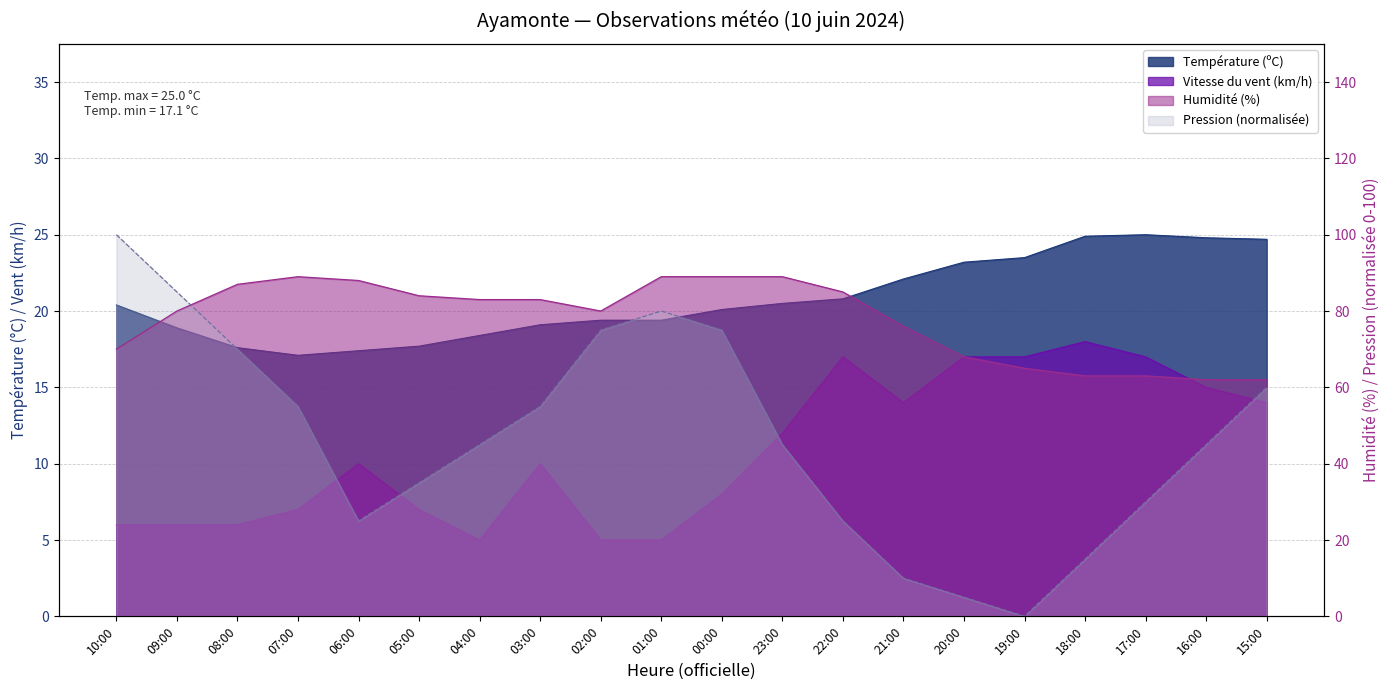

Reading left to right, what are all the values shown in this chart?

Température (ºC): 10:00=20.4	09:00=18.9	08:00=17.6	07:00=17.1	06:00=17.4	05:00=17.7	04:00=18.4	03:00=19.1	02:00=19.4	01:00=19.4	00:00=20.1	23:00=20.5	22:00=20.8	21:00=22.1	20:00=23.2	19:00=23.5	18:00=24.9	17:00=25.0	16:00=24.8	15:00=24.7
Humidité (%): 10:00=70.0	09:00=80.0	08:00=87.0	07:00=89.0	06:00=88.0	05:00=84.0	04:00=83.0	03:00=83.0	02:00=80.0	01:00=89.0	00:00=89.0	23:00=89.0	22:00=85.0	21:00=76.0	20:00=68.0	19:00=65.0	18:00=63.0	17:00=63.0	16:00=62.0	15:00=62.0
Vitesse du vent (km/h): 10:00=6.0	09:00=6.0	08:00=6.0	07:00=7.0	06:00=10.0	05:00=7.0	04:00=5.0	03:00=10.0	02:00=5.0	01:00=5.0	00:00=8.0	23:00=12.0	22:00=17.0	21:00=14.0	20:00=17.0	19:00=17.0	18:00=18.0	17:00=17.0	16:00=15.0	15:00=14.0
Pression (hPa): 10:00=100.0	09:00=85.0	08:00=70.0	07:00=55.0	06:00=25.0	05:00=35.0	04:00=45.0	03:00=55.0	02:00=75.0	01:00=80.0	00:00=75.0	23:00=45.0	22:00=25.0	21:00=10.0	20:00=5.0	19:00=0.0	18:00=15.0	17:00=30.0	16:00=45.0	15:00=60.0